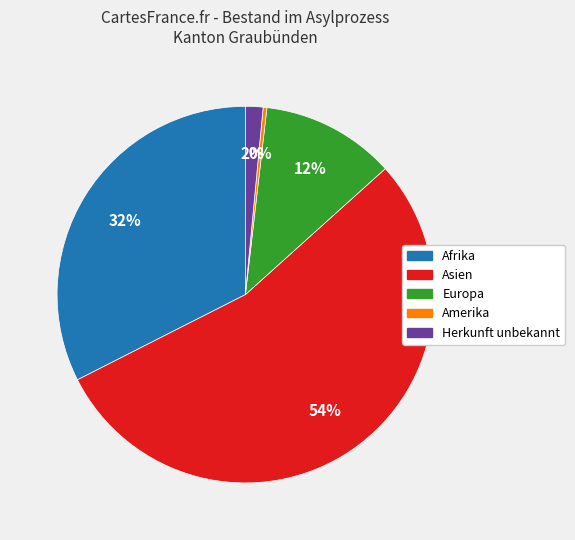

Which slice represents more than half of the pie?

Asien